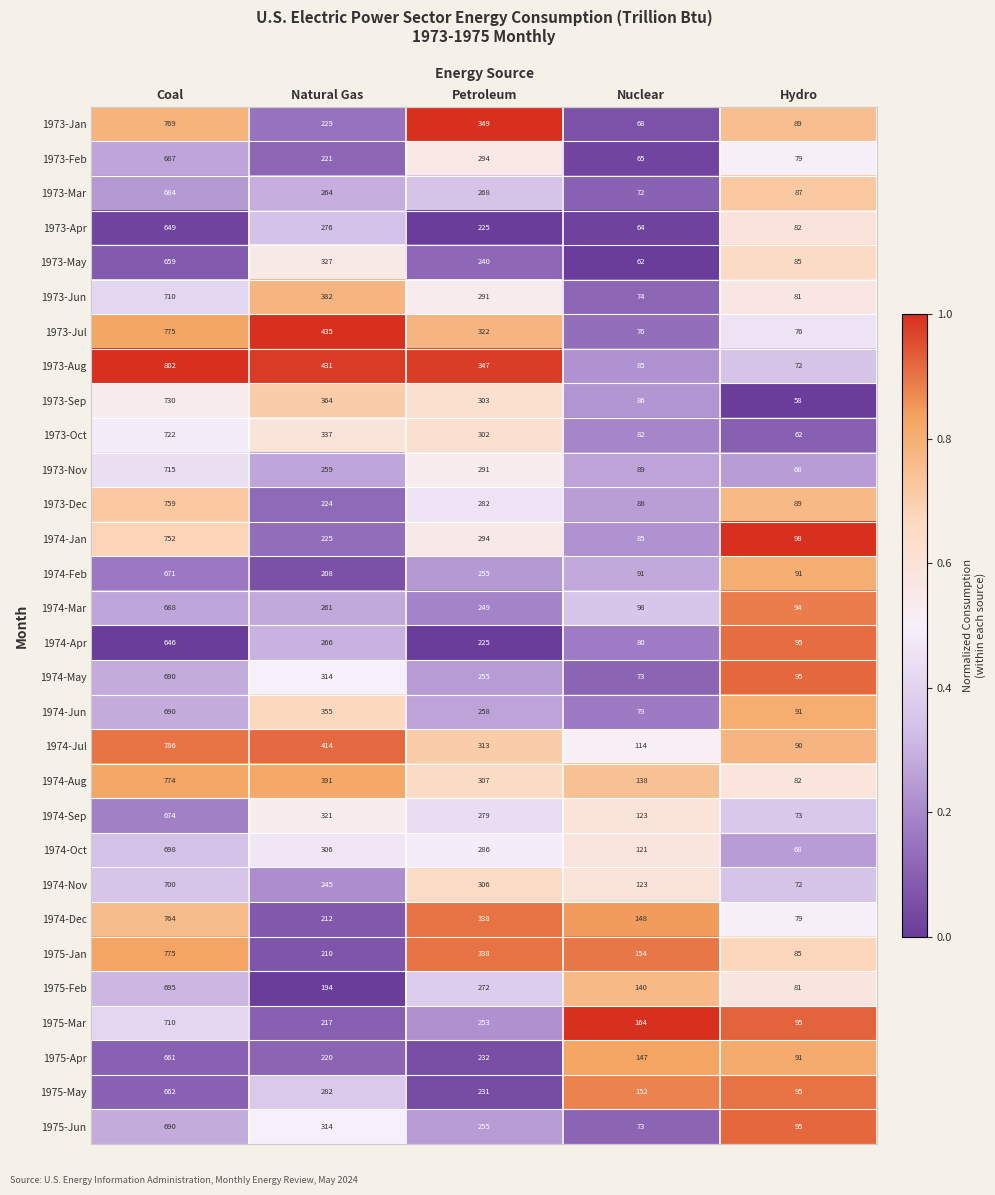

What is the difference between the maximum and minimum values in the 1974-Aug series?

692